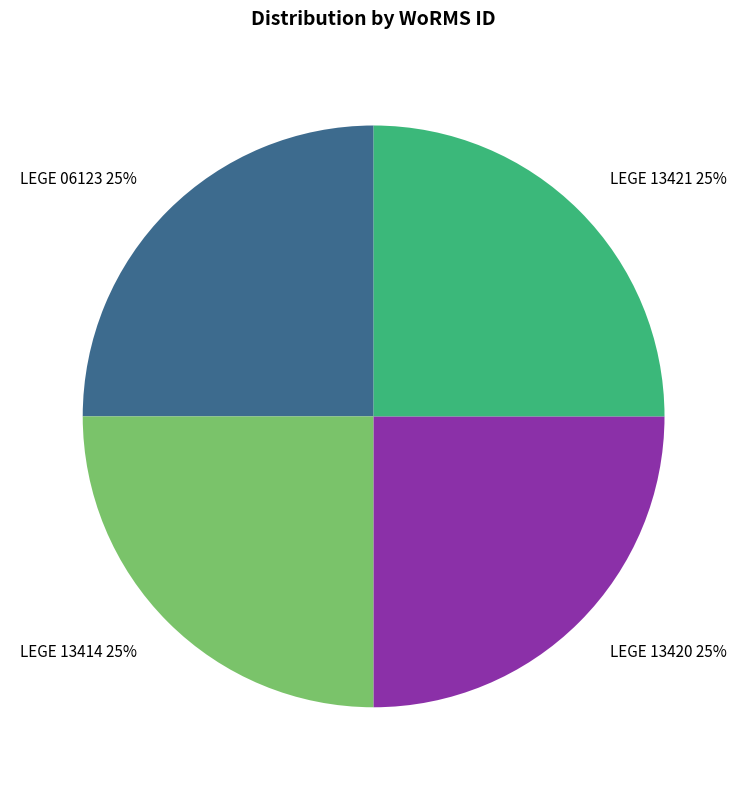

To the nearest percent, what is the combined percentage of LEGE 13420 and LEGE 13421?

50%